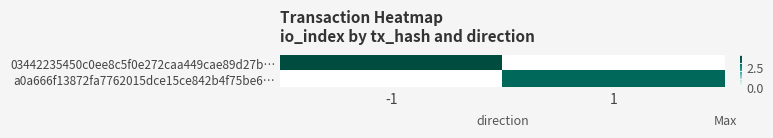

What is the spread (max minus min) of values at 1?

3